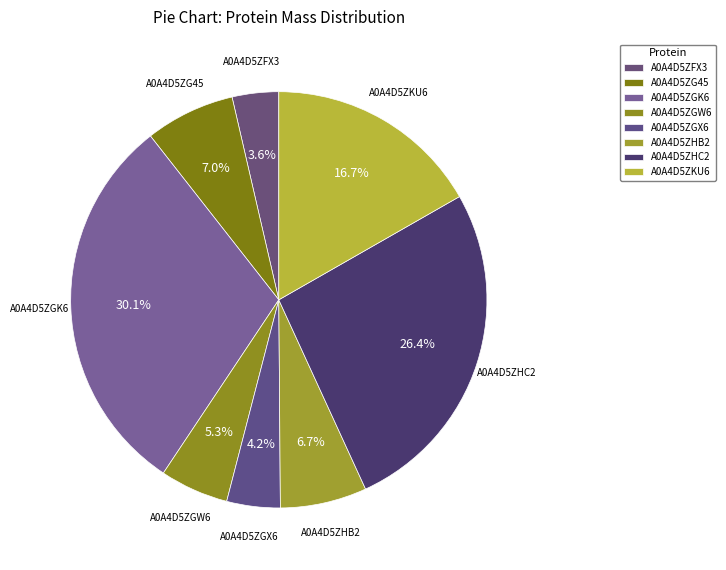

Count the number of slices in the pie.

8